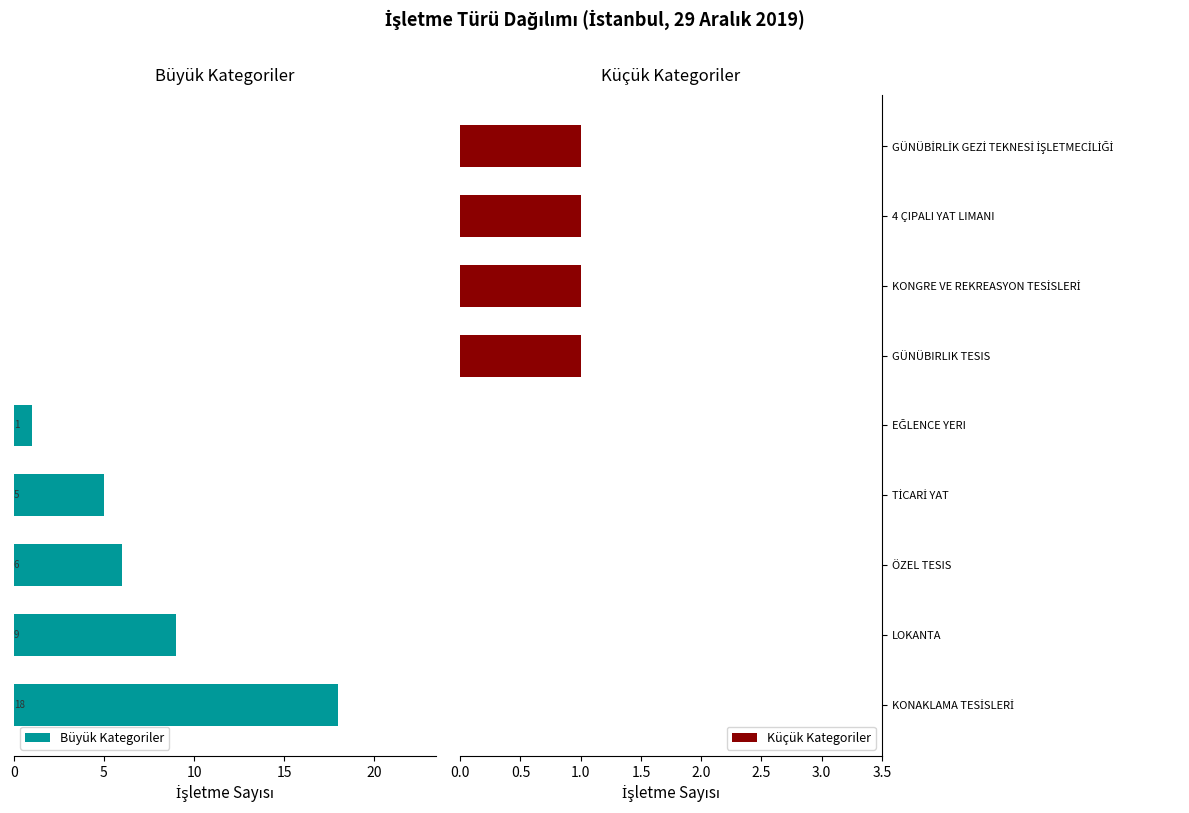

Reading right to left, what are all the values shown in this chart?

Büyük Kategoriler: 0	0	0	0	-1	-5	-6	-9	-18
Küçük Kategoriler: 1	1	1	1	0	0	0	0	0